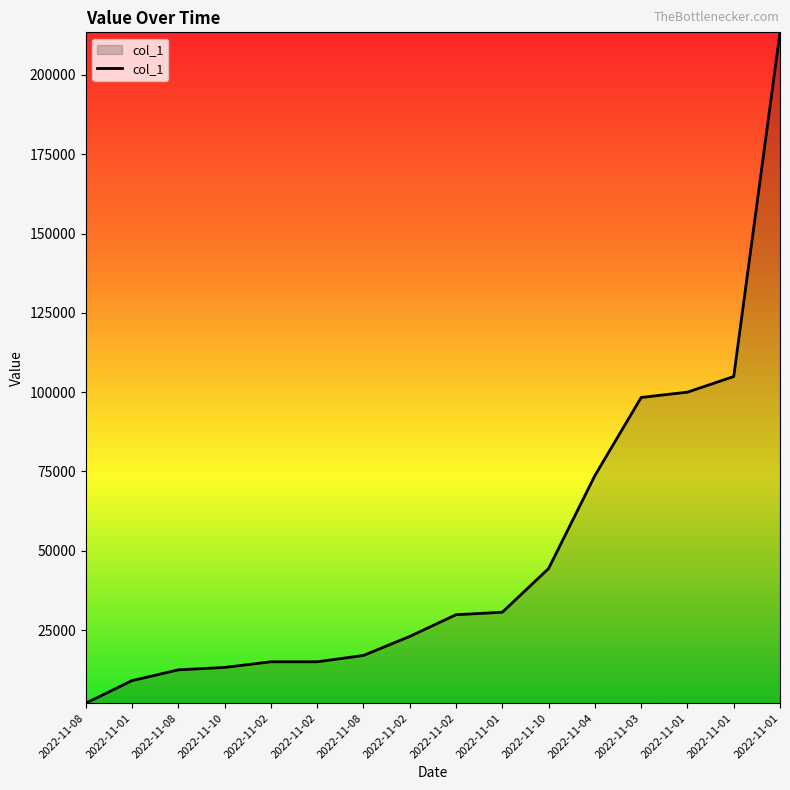

Which has a higher value, 2022-11-10 or 2022-11-10?

2022-11-10